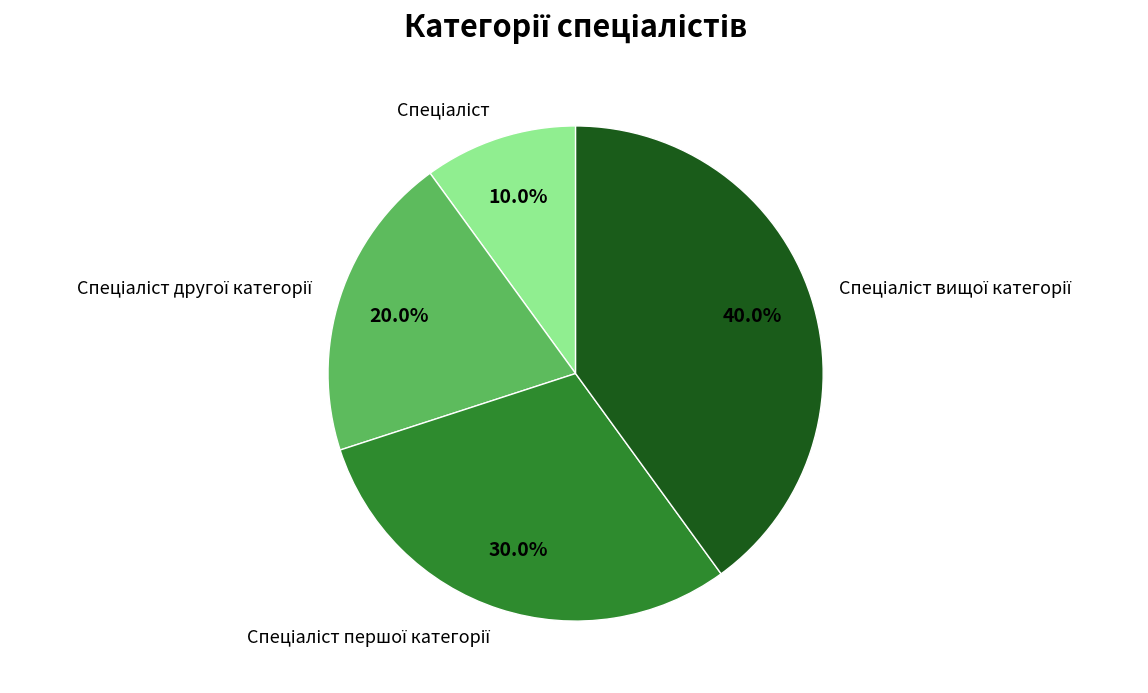

Is there a majority slice in this chart?

No